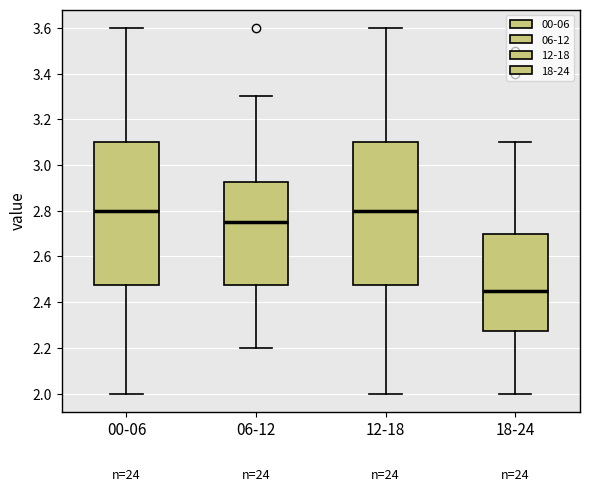

Reading left to right, transcribe this box plot: for each box, give where its median line is, the range the box spans, and where its two whiskers end, as read against the y-axis. The values are not printed on the chart, so give them approximately, as read against the axis.

00-06: median 2.80, box 2.48 to 3.10, whiskers 2.00 to 3.60
06-12: median 2.76, box 2.48 to 2.92, whiskers 2.20 to 3.30
12-18: median 2.80, box 2.48 to 3.10, whiskers 2.00 to 3.60
18-24: median 2.46, box 2.28 to 2.70, whiskers 2.00 to 3.10